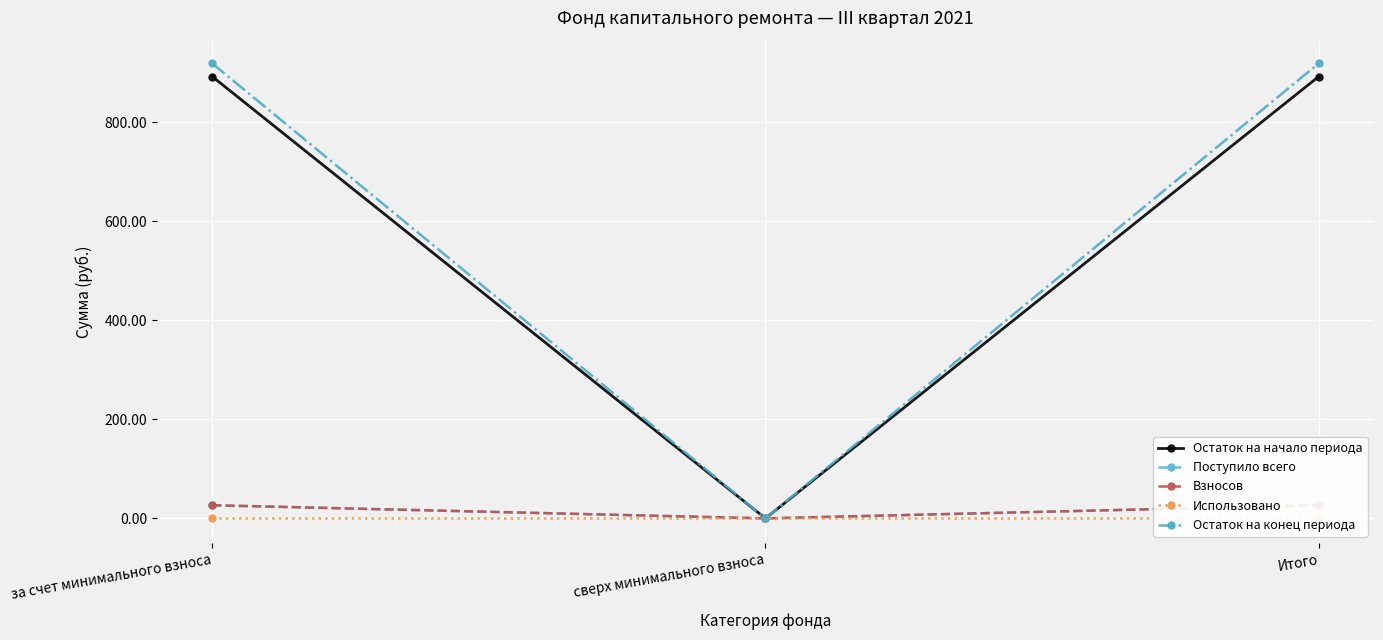

What is the label of the 3rd point from the left?

Итого